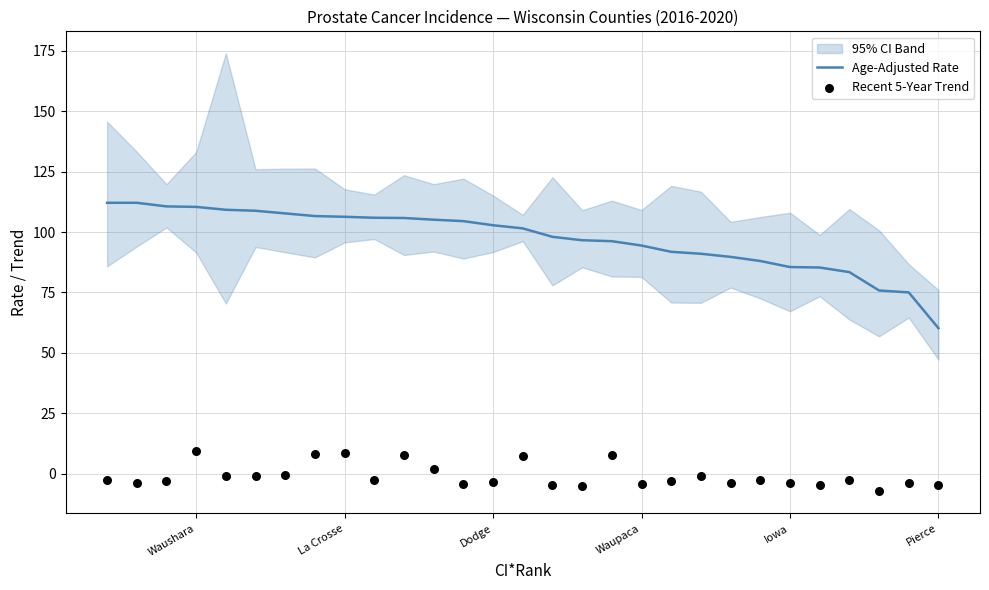

At how many categories does at least one series exceed 38?

29